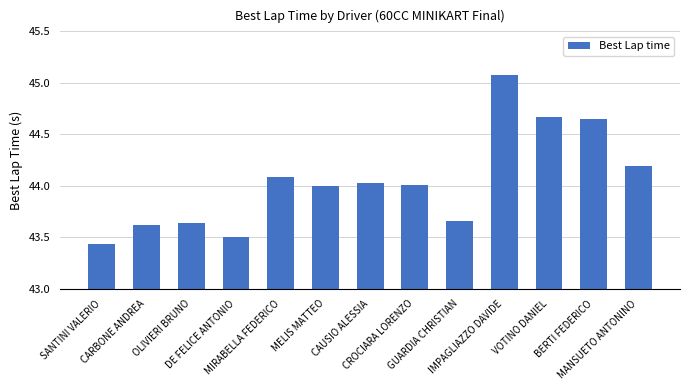

What is the sum of all values?

572.6